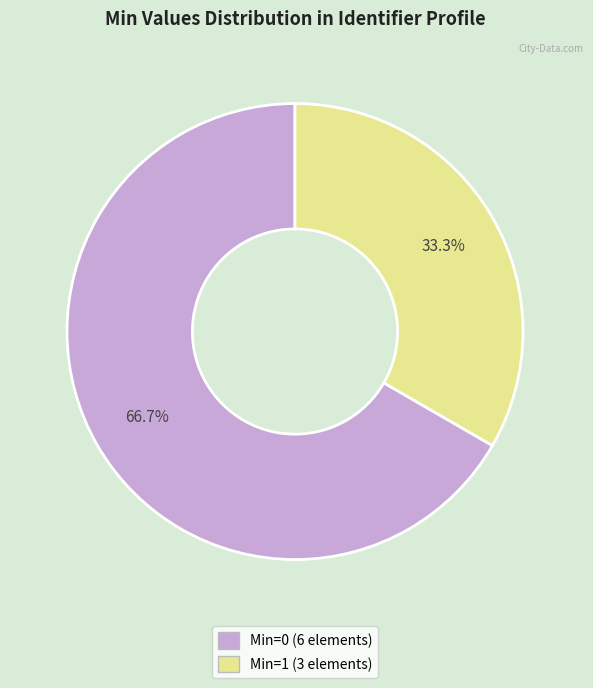

Is there any slice that represents more than half of the pie?

Yes